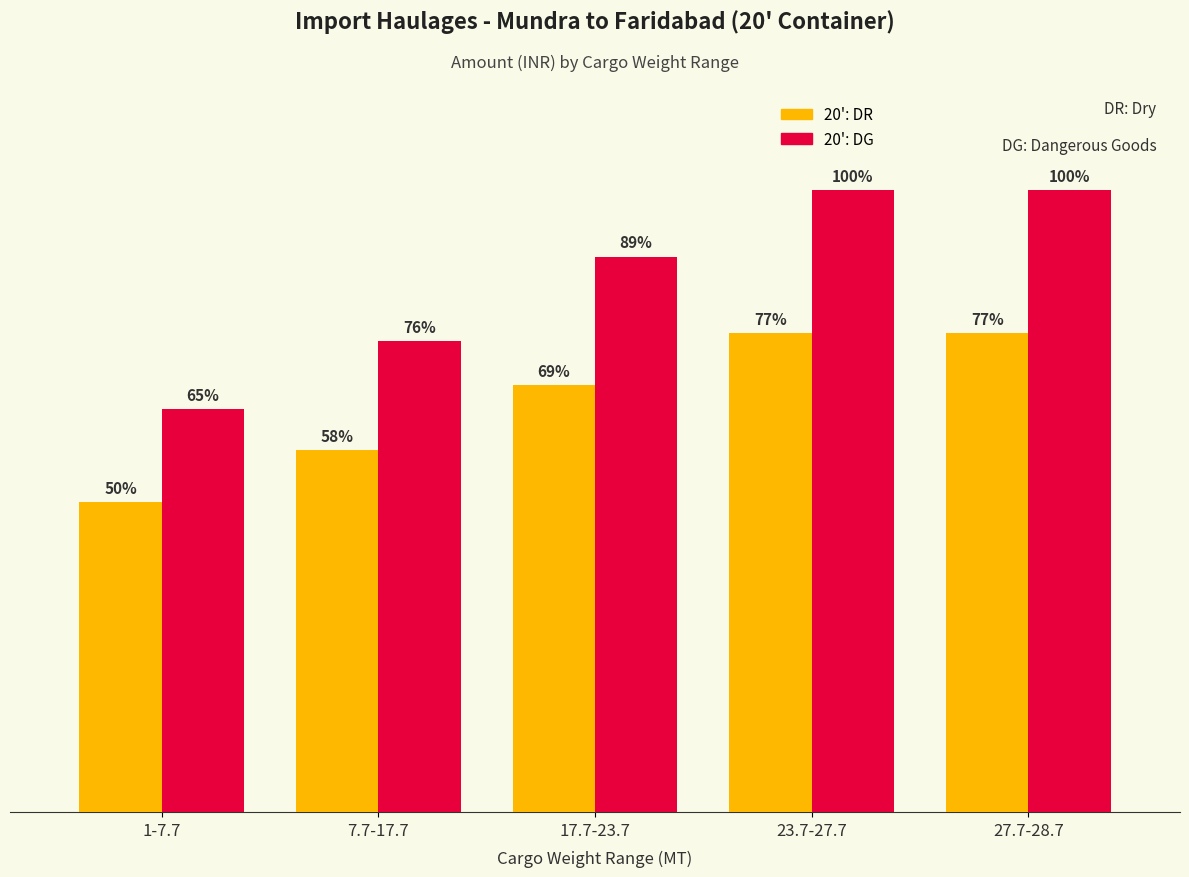

Does the chart contain any negative values?

No